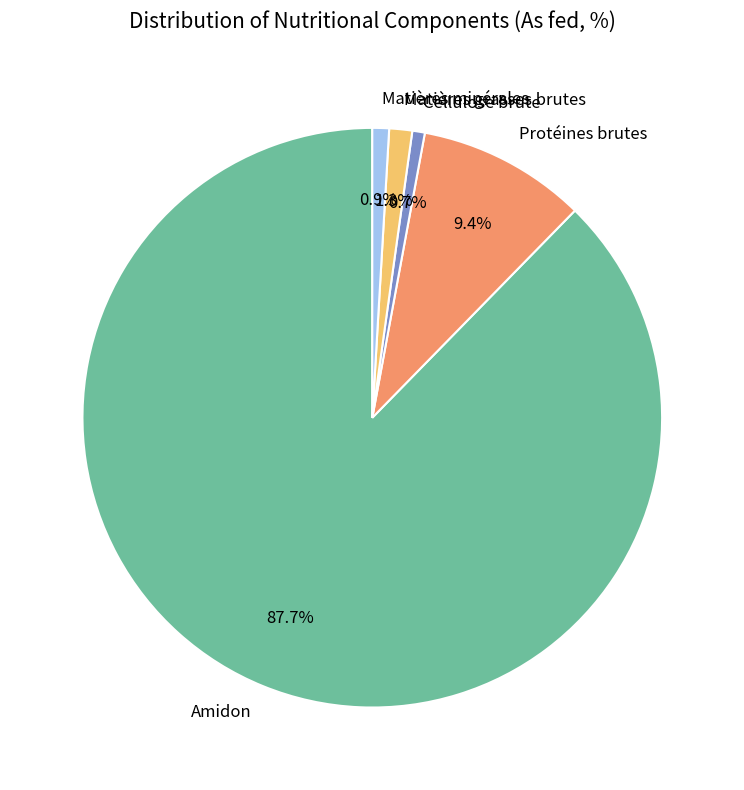

Does Matières grasses brutes account for over 50% of the chart?

No